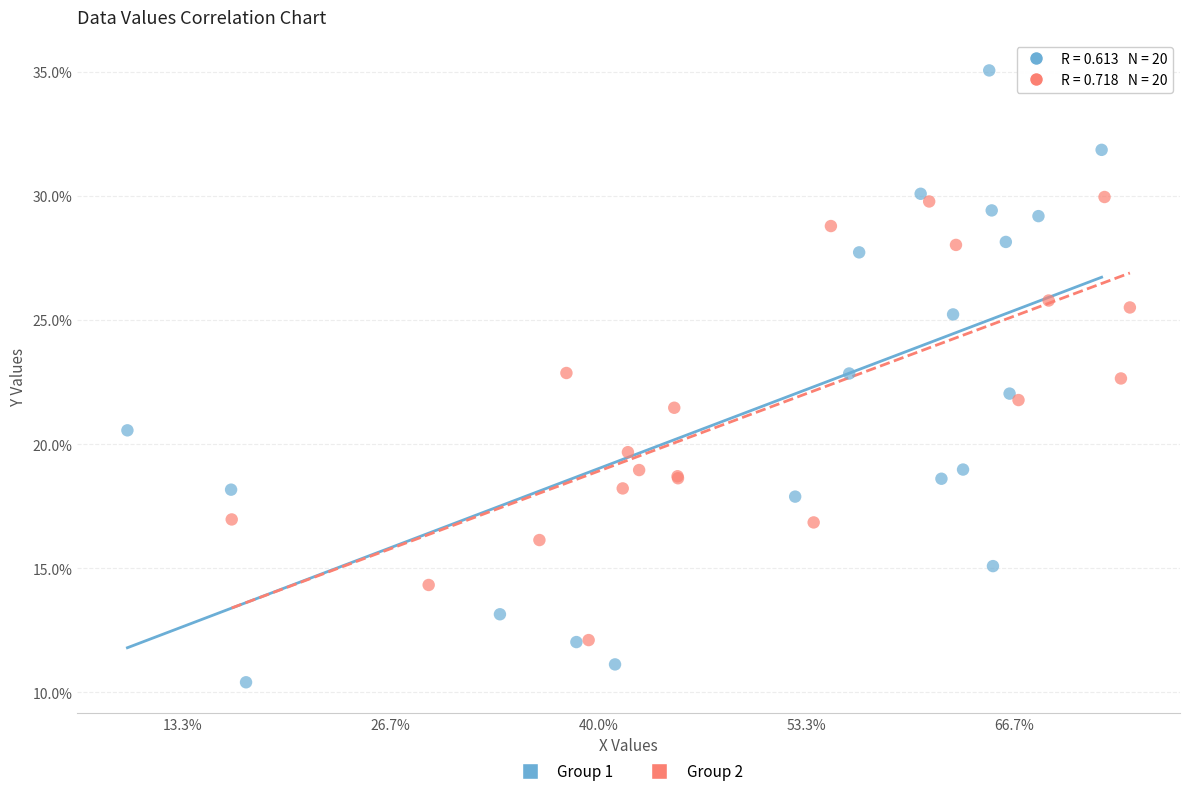

What are all the series names shown in the legend?

Group 1, Group 2